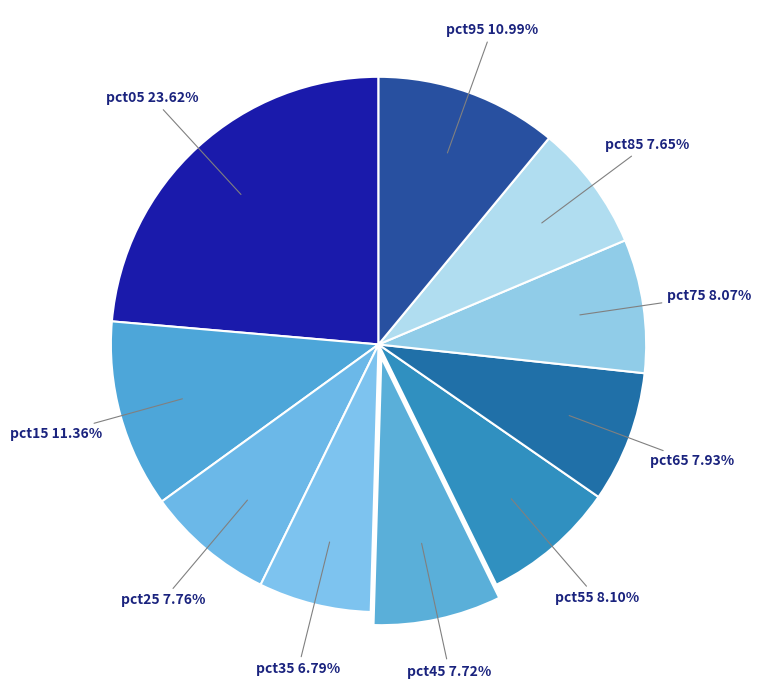

The pct15 slice represents 1% of the pie. True or false?

False